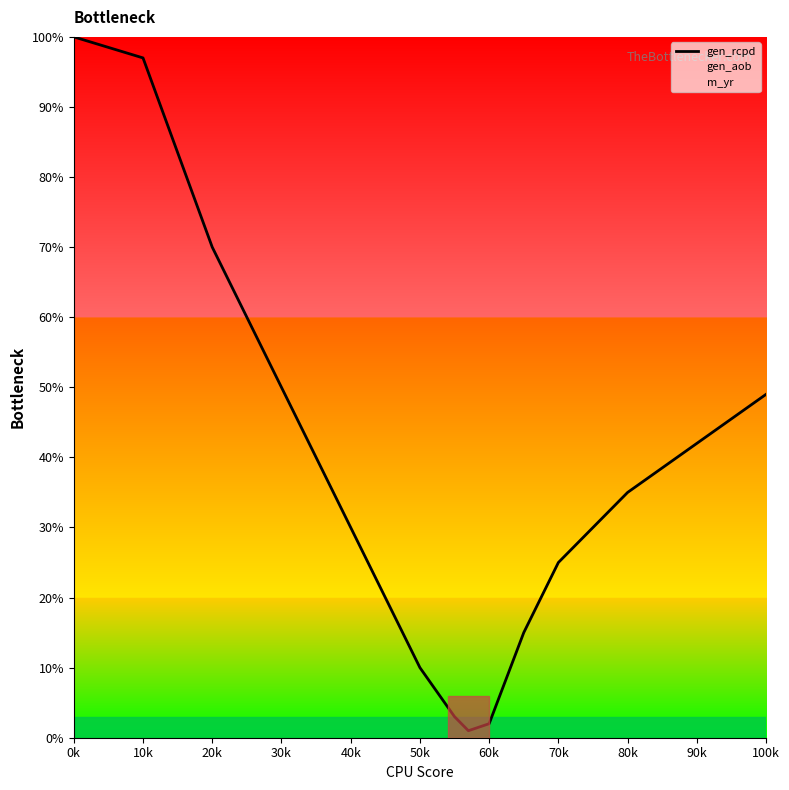

What is the difference between the second highest and minimum values?

96